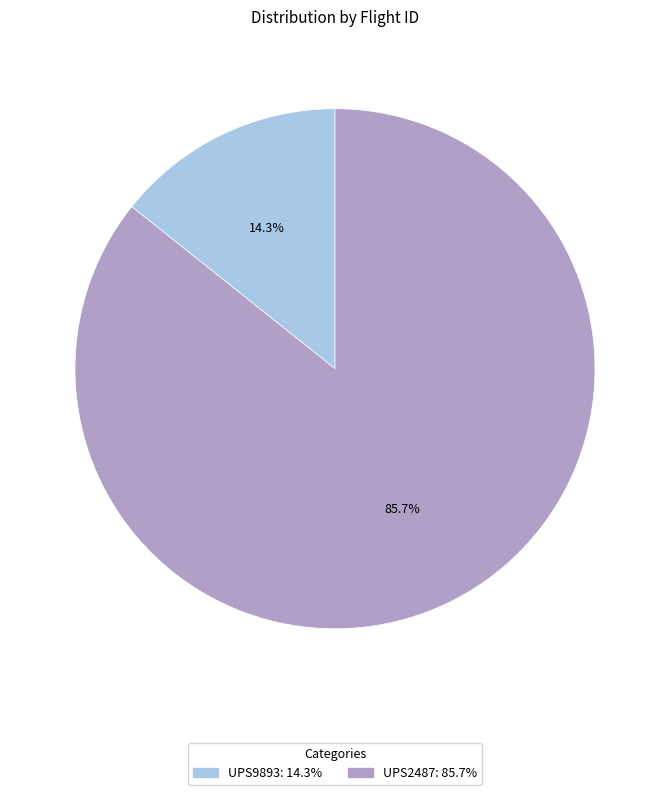

Approximately how many times larger is the value at UPS9893 compared to UPS2487?

0.2